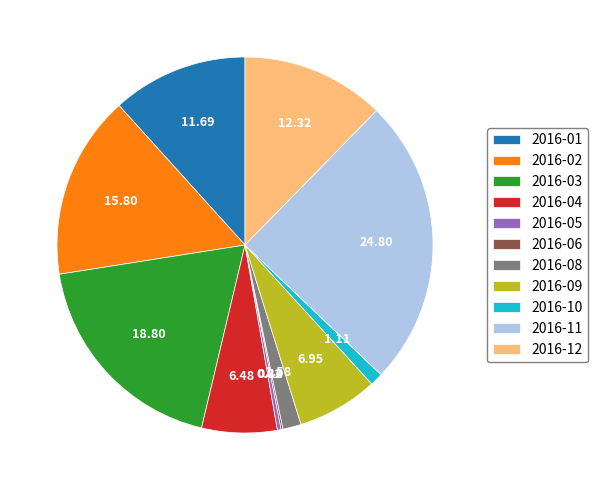

Do 2016-01 and 2016-11 together represent more than half of the pie?

No